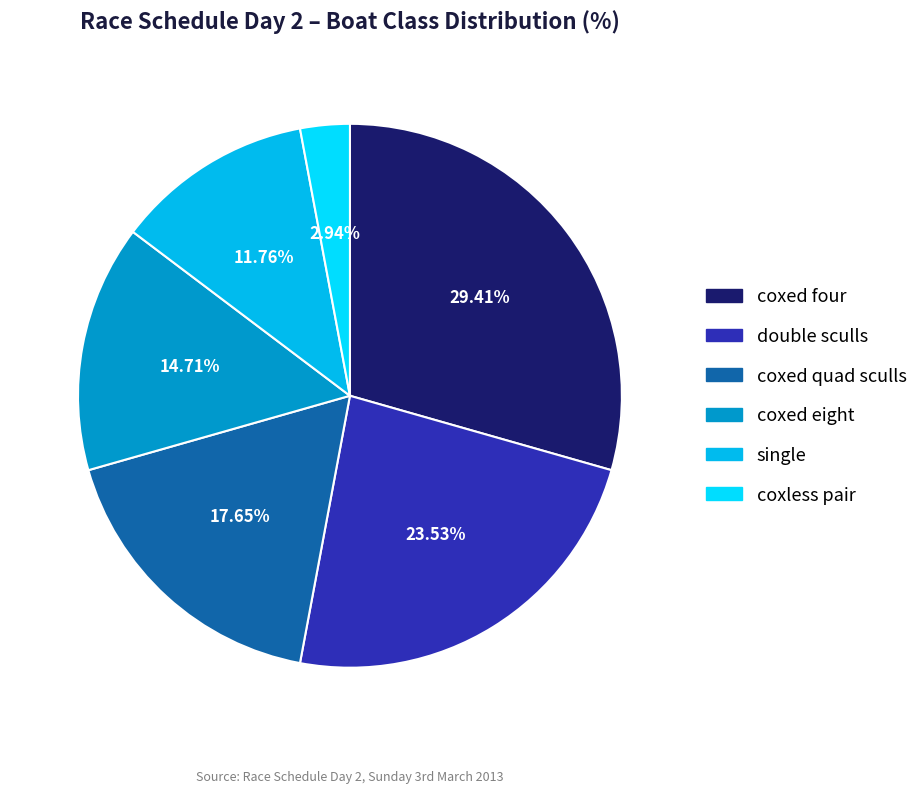

Rank the categories by value from lowest to highest.

coxless pair, single, coxed eight, coxed quad sculls, double sculls, coxed four